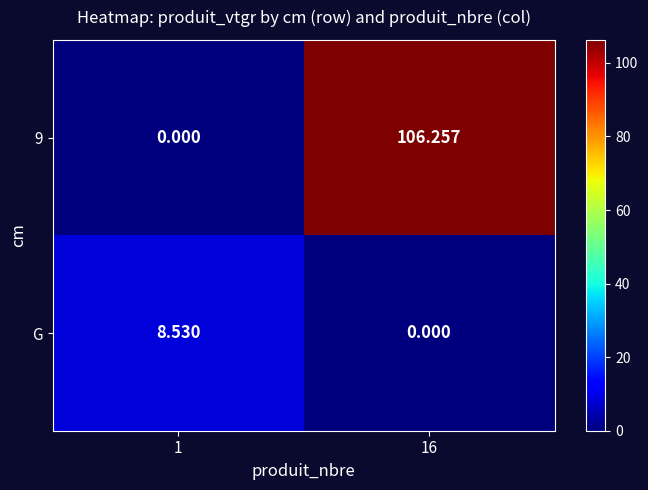

Is the value of 9 at 16 greater than the value of G at 1?

Yes